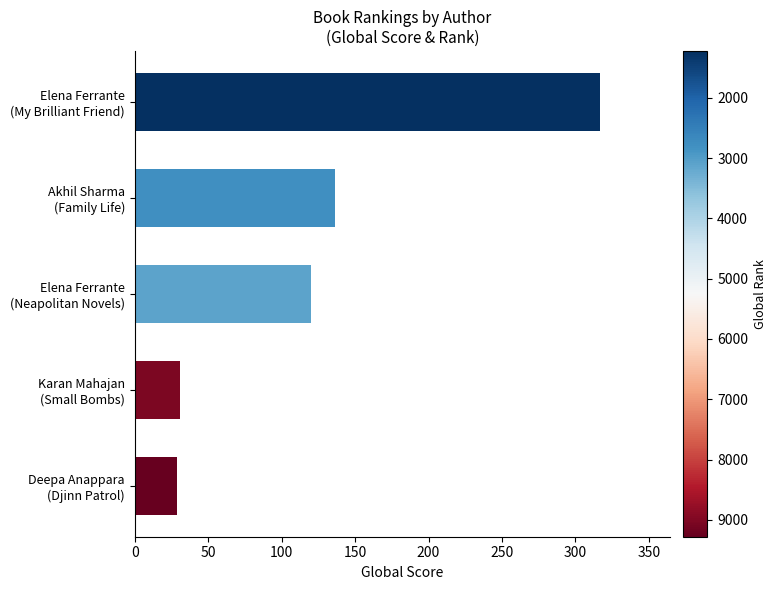

What is the difference between the second highest and minimum values?

107